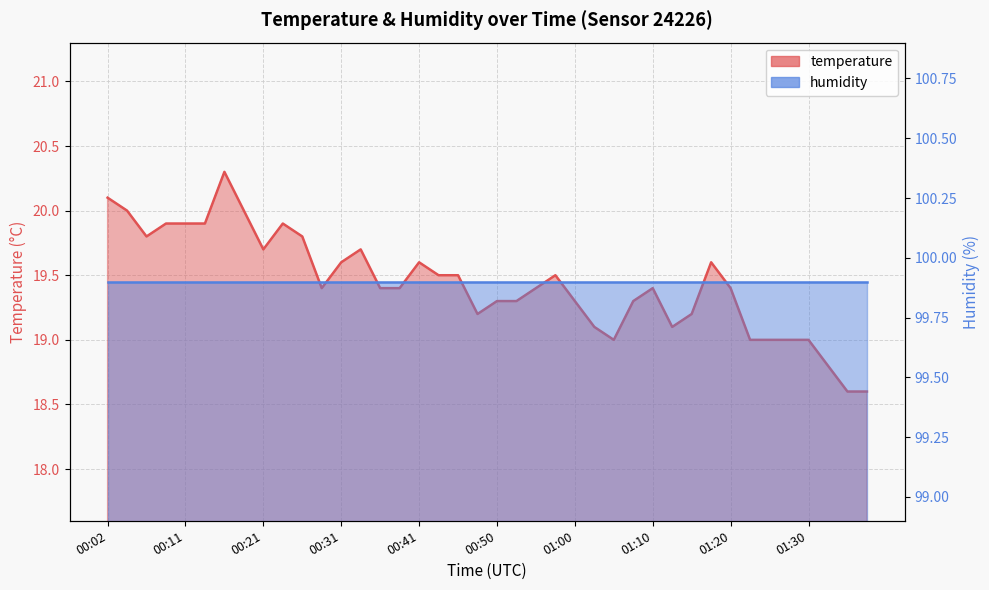

What is the sum of all values?

777.5